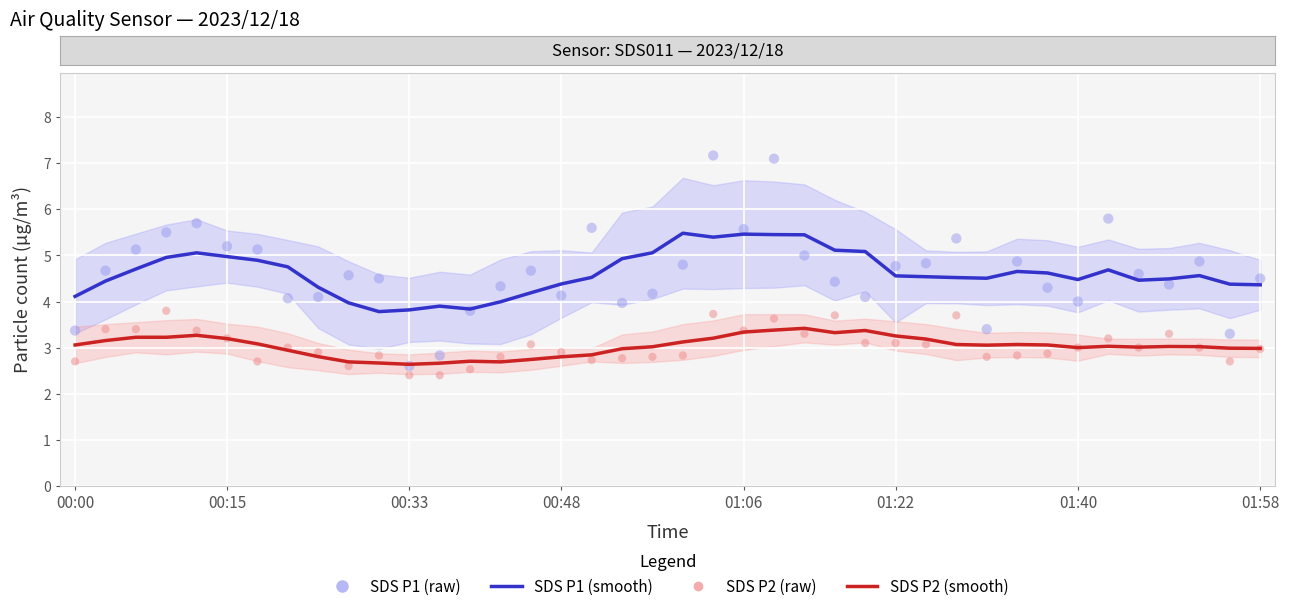

Which series contains the highest Y value?

SDS P1 (raw)